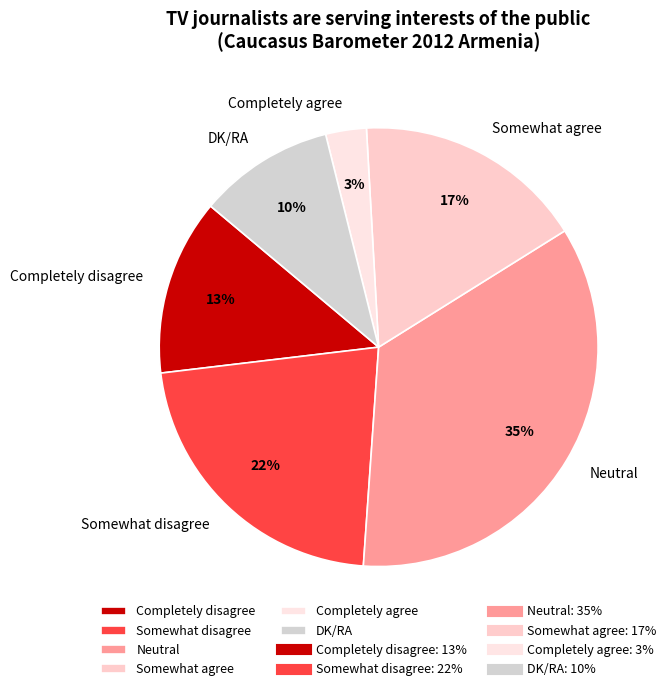

Is the sum of Somewhat agree and Completely disagree greater than half?

No